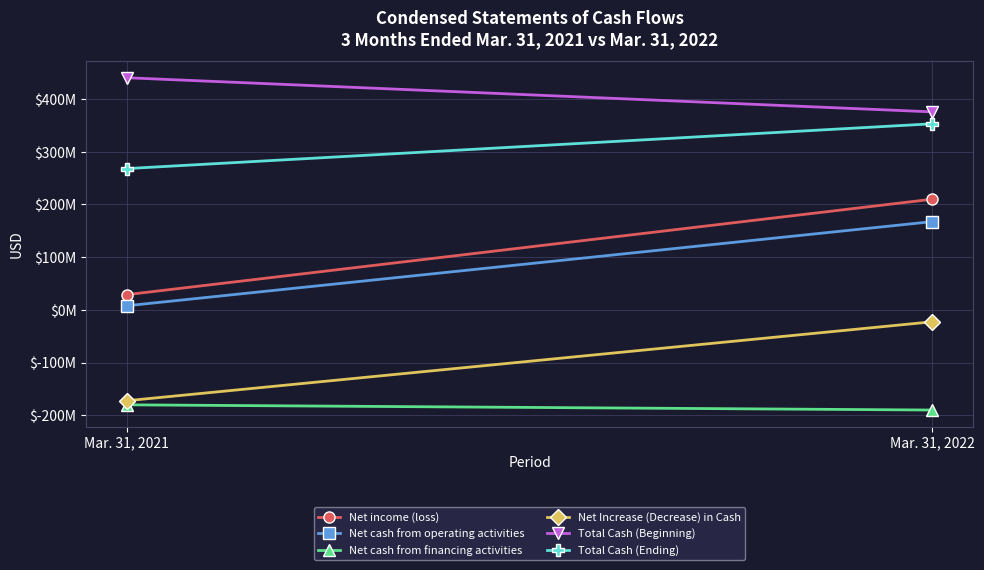

Where is Net Increase (Decrease) in Cash nearest to the value -97494267?

Mar. 31, 2021